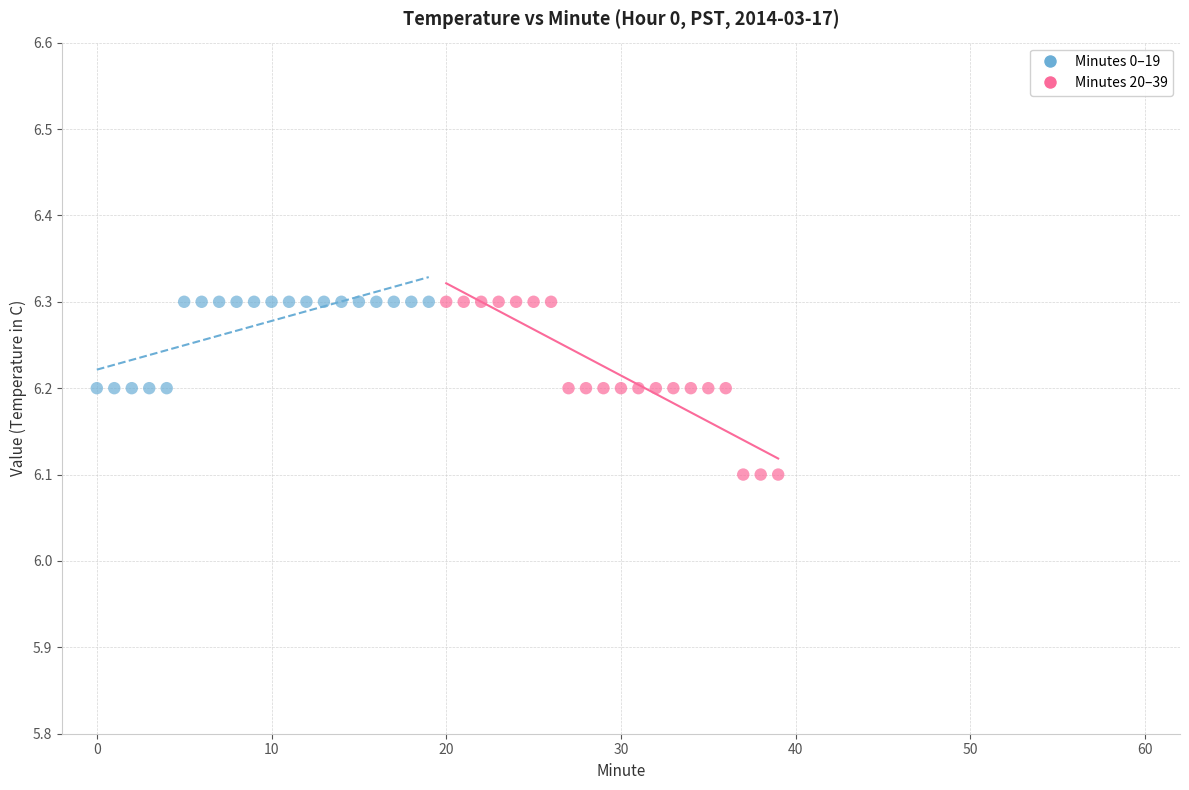

Which series contains the lowest Y value?

Minutes 20–39